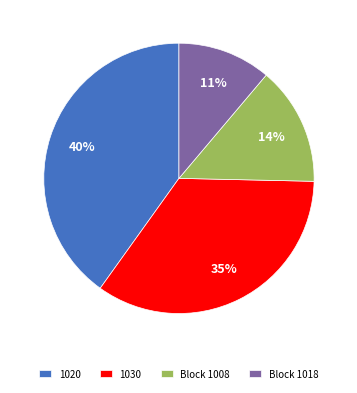

Does any single category account for the majority?

No